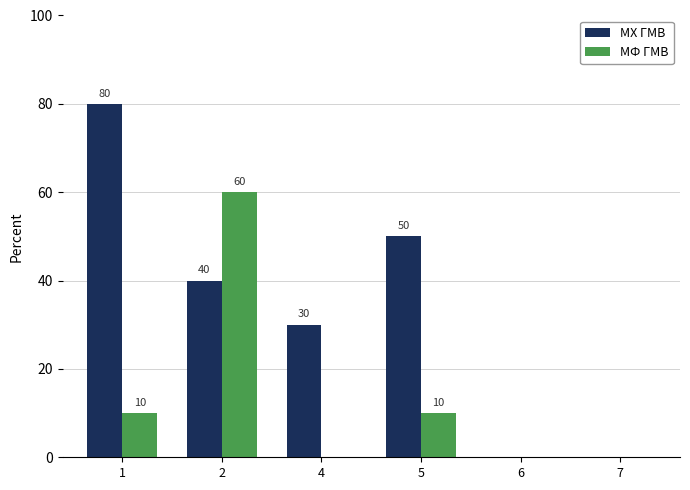

Are the bars horizontal?

No